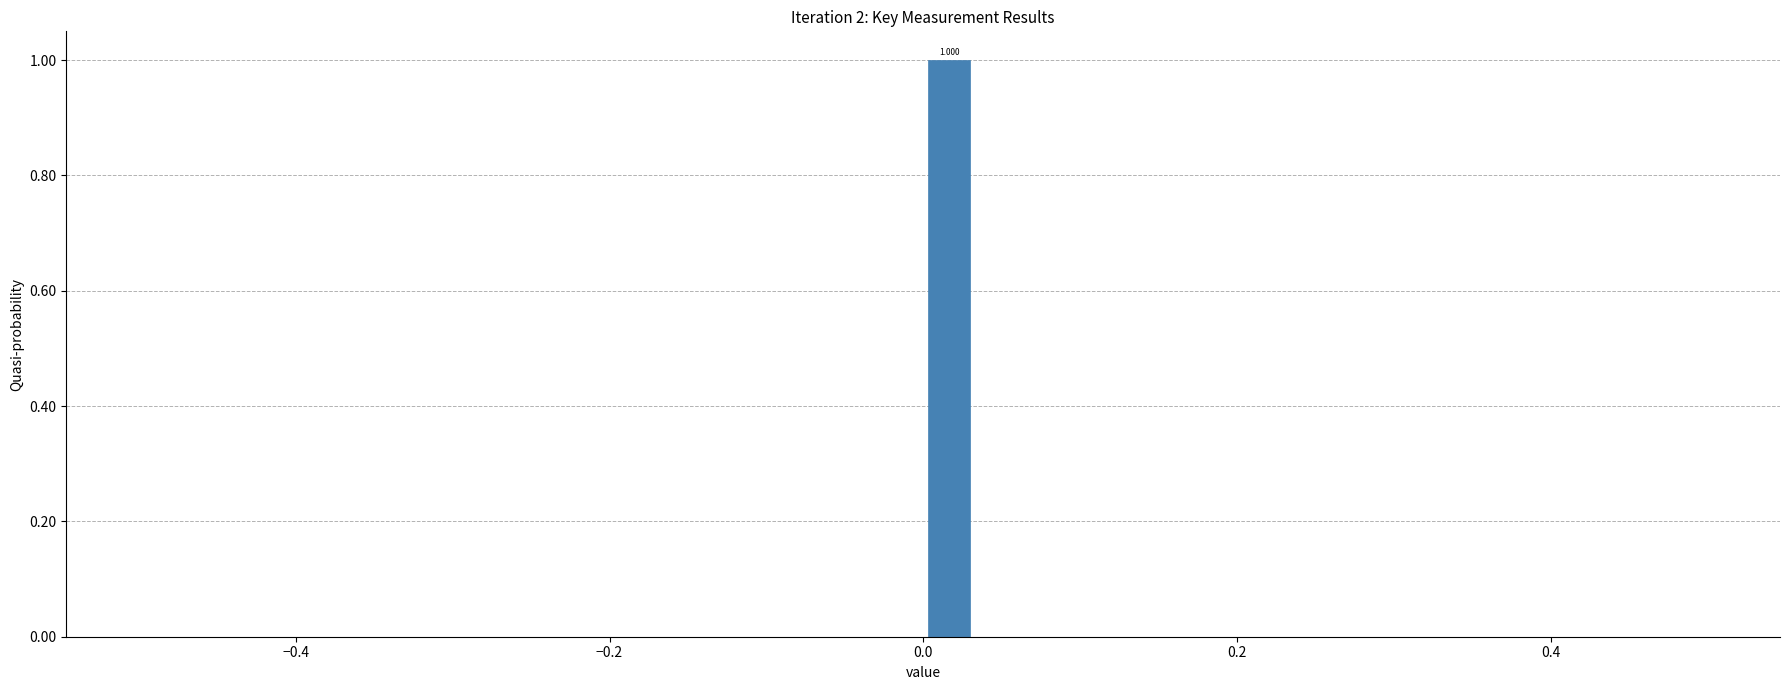

Around what value on the x-axis is the tallest bar? Give the approximate position of its centre, as read against the axis.

0.02